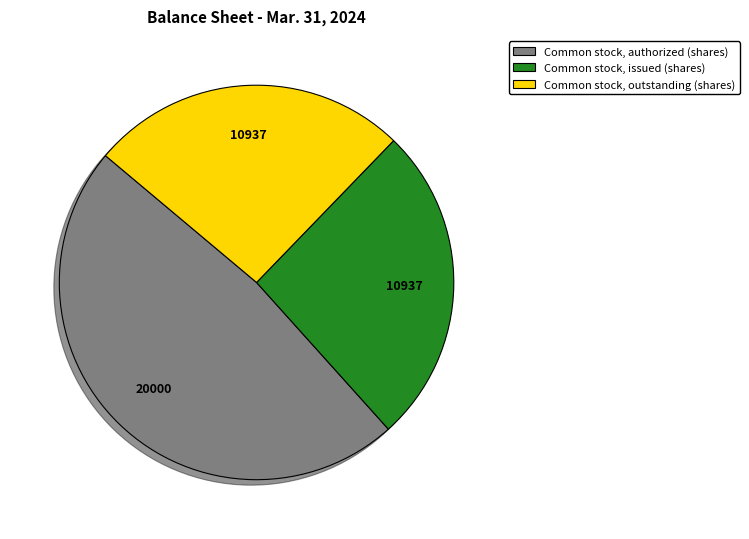

Is there a majority slice in this chart?

No